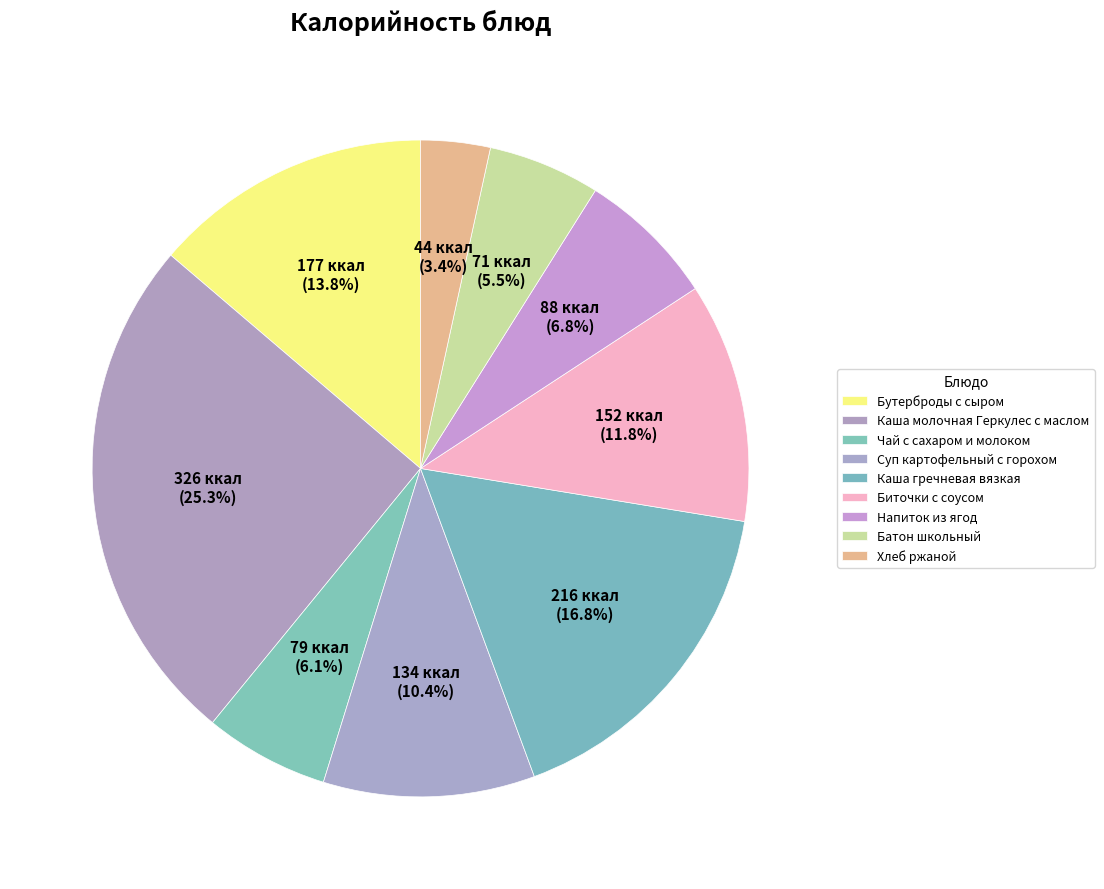

To the nearest percent, what portion does Батон школьный represent?

6%